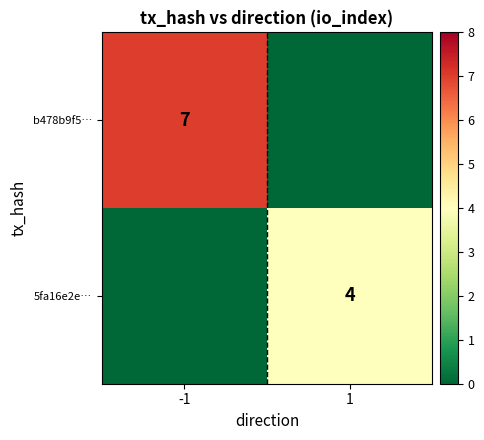

At how many categories does at least one series exceed 2?

2